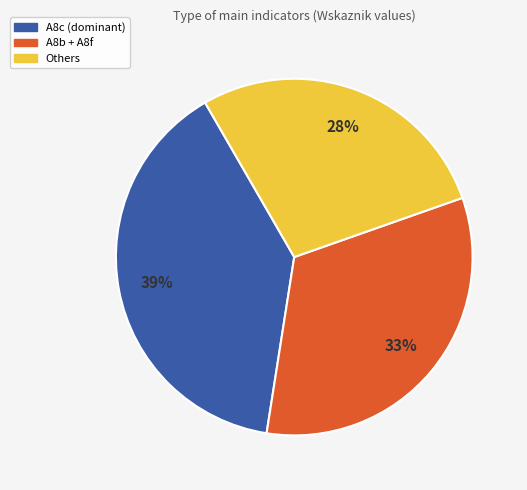

To the nearest percent, what is the average slice percentage?

33%